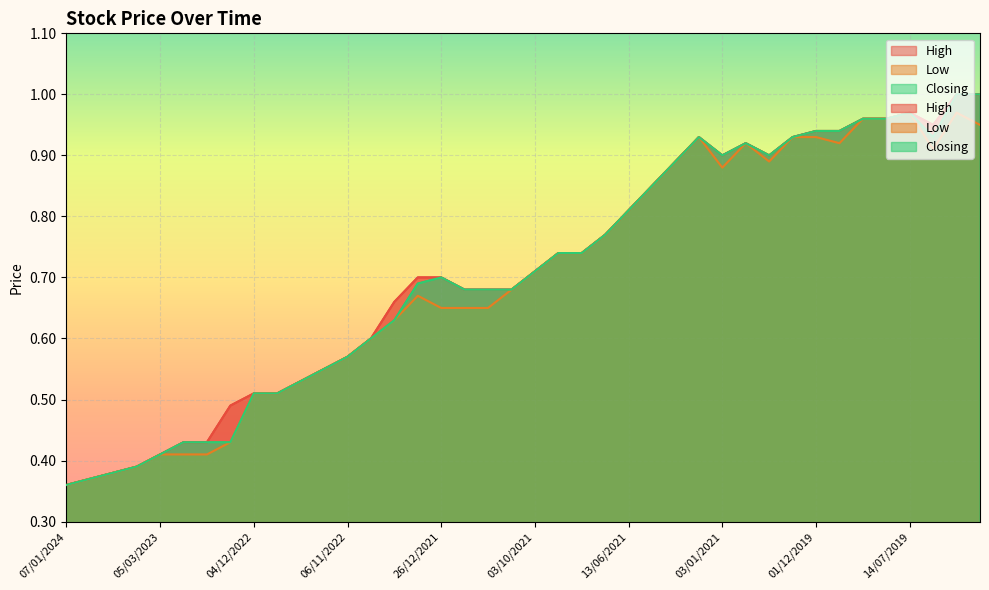

What is the label of the 17th point from the left?

26/12/2021